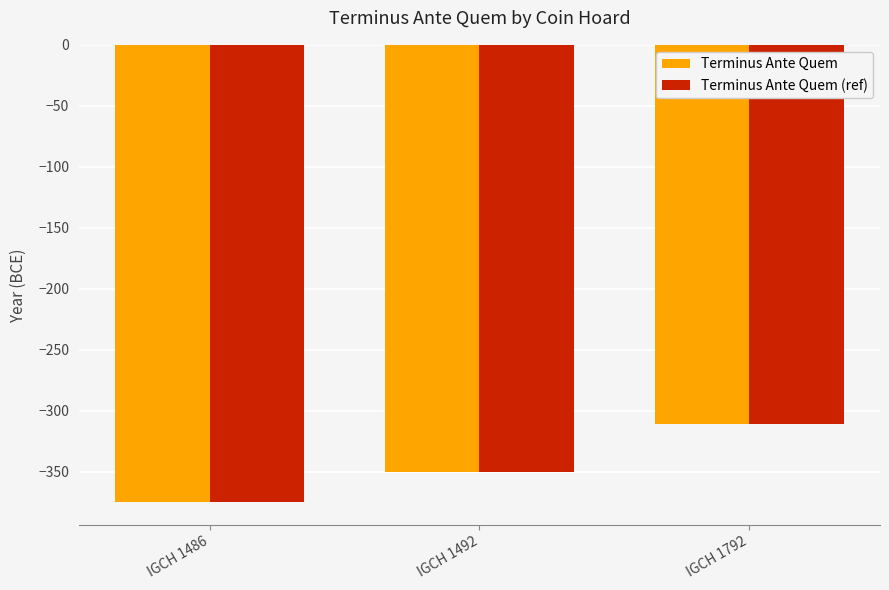

What is the approximate value of Terminus Ante Quem at IGCH 1492?

-350